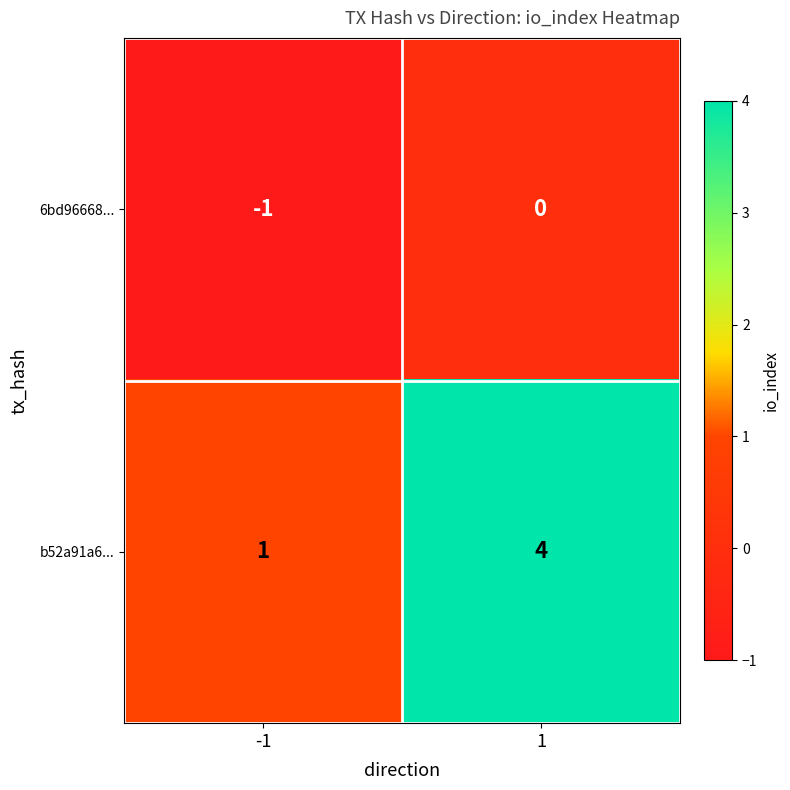

Count the number of data series in this chart.

2